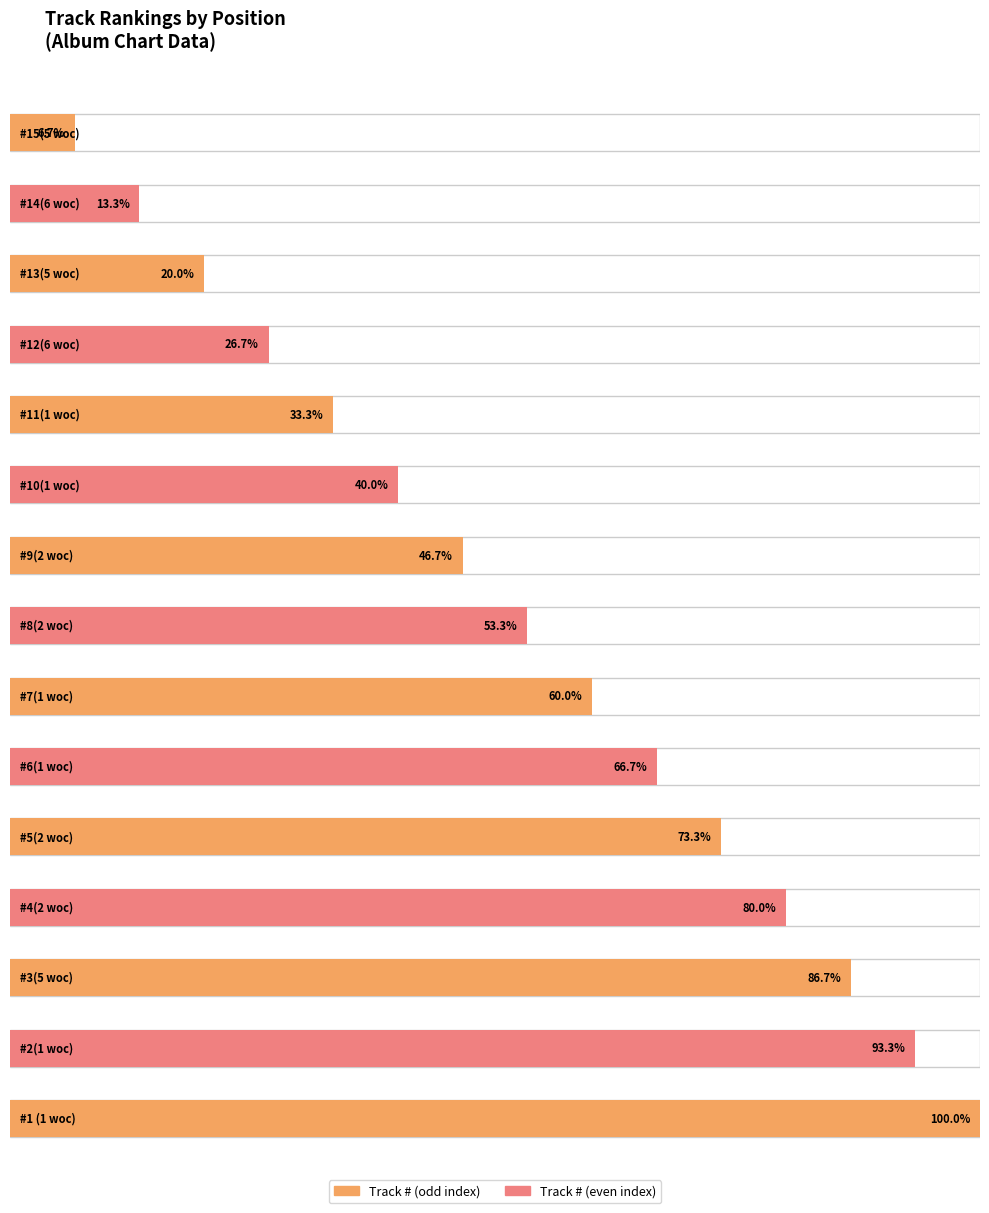

What position from the right is #9(2 woc)?

9